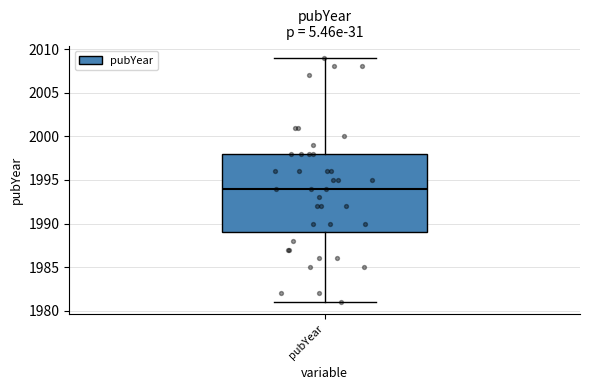

Transcribe this box plot: give where the median line is, the range the box spans, and where the two whiskers end, as read against the y-axis. The values are not printed on the chart, so give them approximately, as read against the axis.

median 1994, box 1989 to 1998, whiskers 1981 to 2009